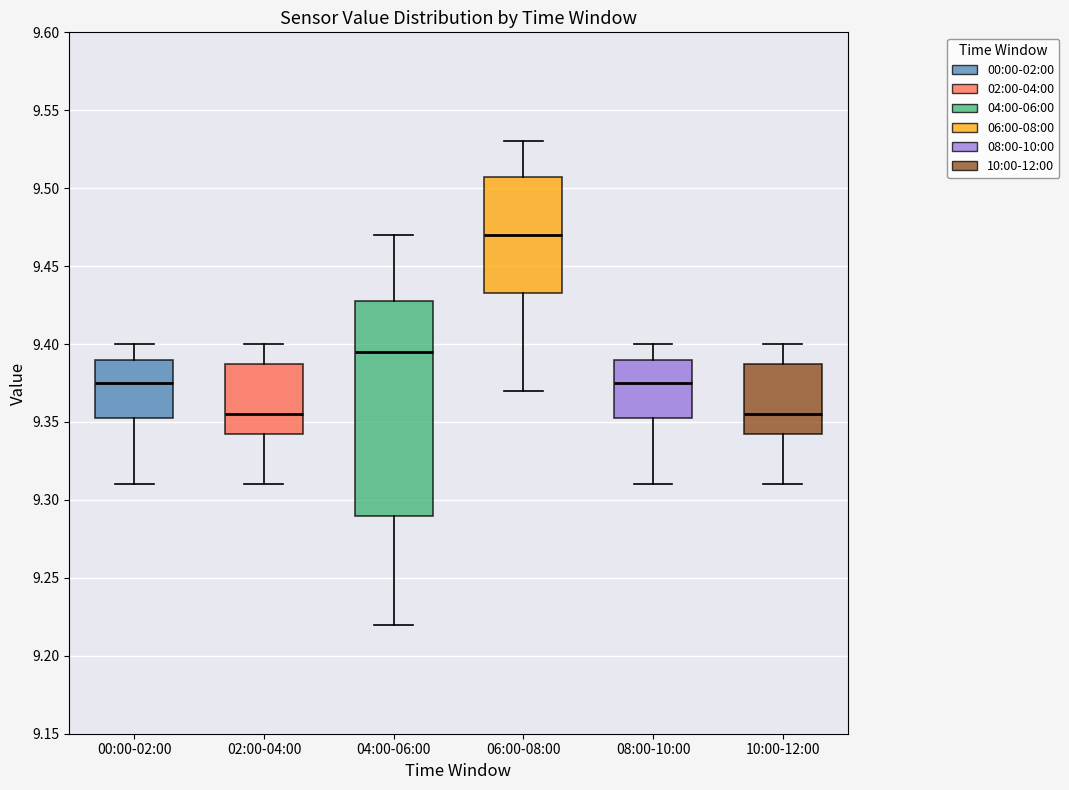

Reading left to right, transcribe this box plot: for each box, give where its median line is, the range the box spans, and where its two whiskers end, as read against the y-axis. The values are not printed on the chart, so give them approximately, as read against the axis.

00:00-02:00: median 9.375, box 9.355 to 9.390, whiskers 9.310 to 9.400
02:00-04:00: median 9.355, box 9.345 to 9.390, whiskers 9.310 to 9.400
04:00-06:00: median 9.395, box 9.290 to 9.430, whiskers 9.220 to 9.470
06:00-08:00: median 9.470, box 9.435 to 9.510, whiskers 9.370 to 9.530
08:00-10:00: median 9.375, box 9.355 to 9.390, whiskers 9.310 to 9.400
10:00-12:00: median 9.355, box 9.345 to 9.390, whiskers 9.310 to 9.400